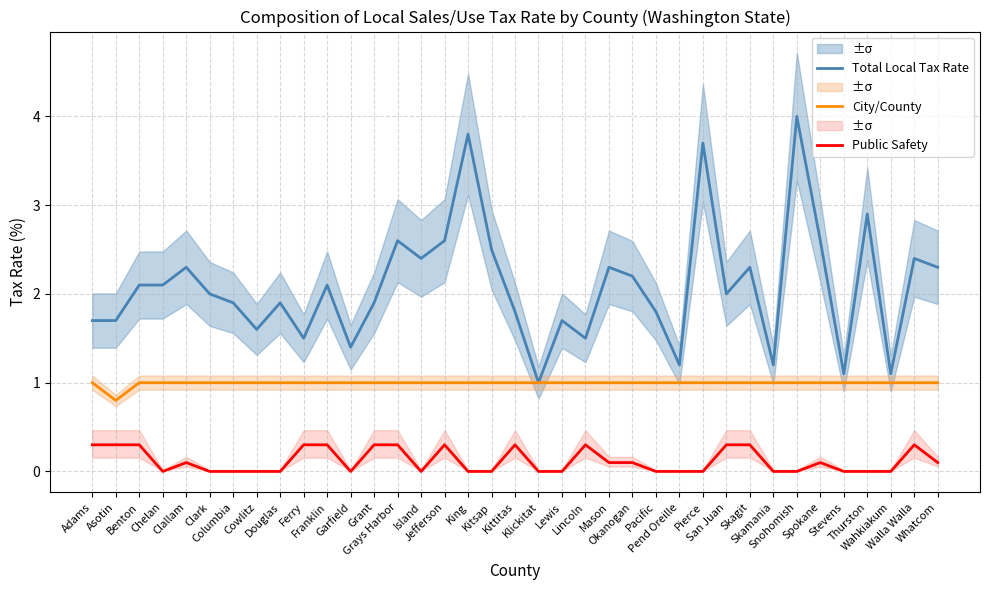

Which has a higher value, San Juan or Whatcom?

Whatcom